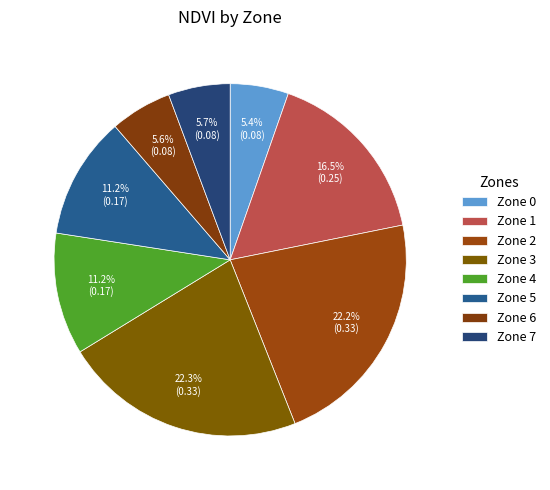

Is it true that Zone 3 is 12% of the pie?

False